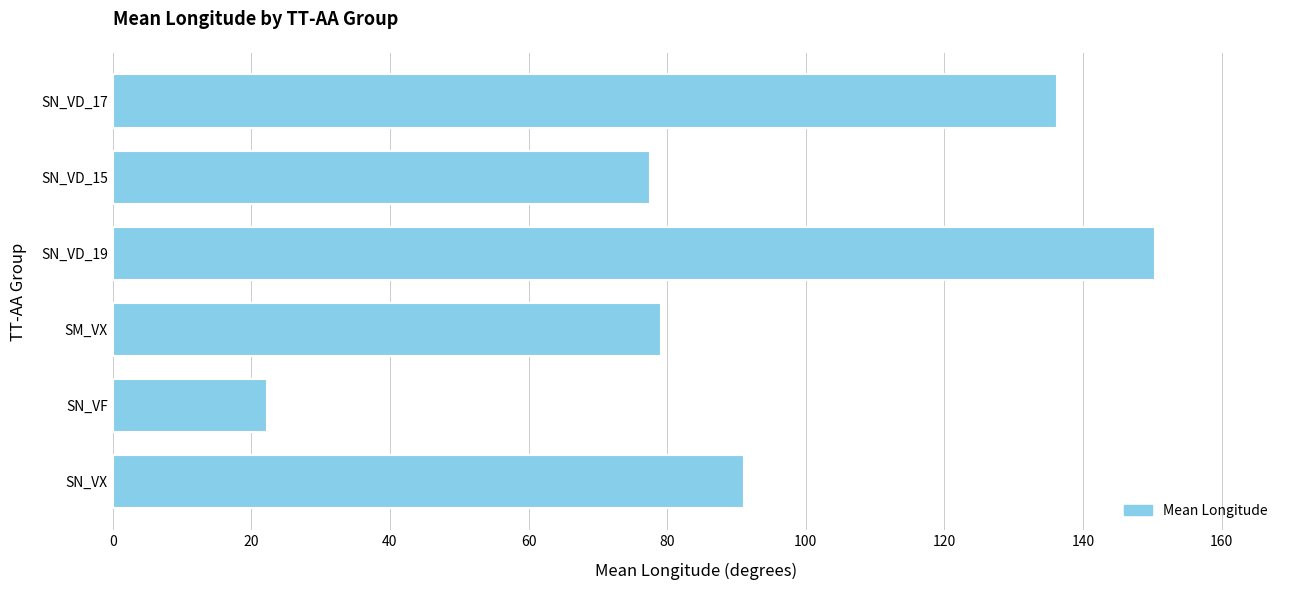

Are the bars horizontal?

Yes